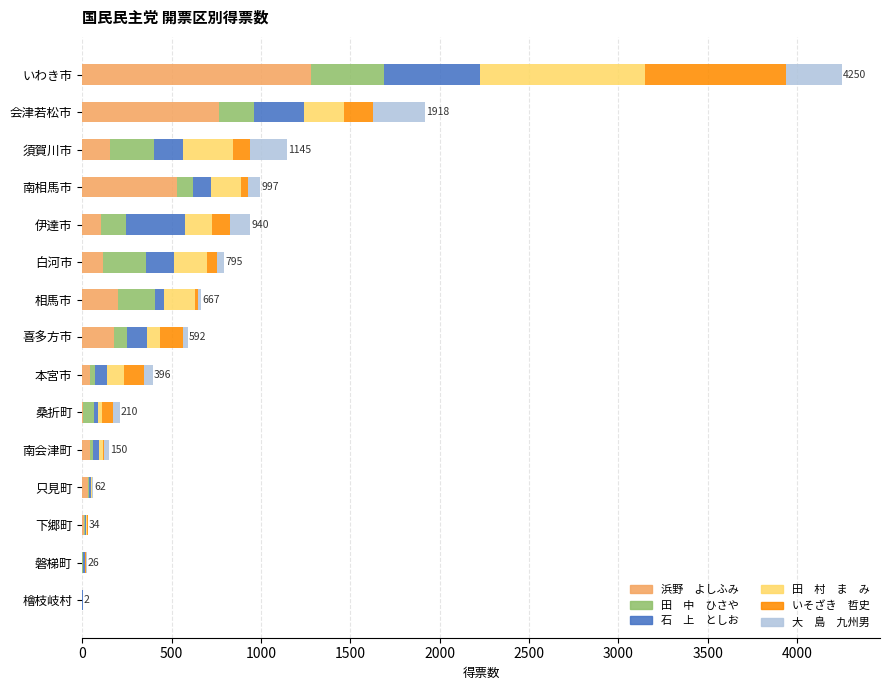

At which category is the sum across all series the highest?

いわき市